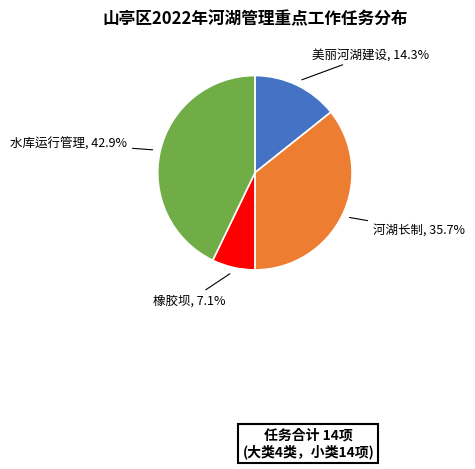

To the nearest percent, what is the combined percentage of 橡胶坝 and 美丽河湖建设?

21%